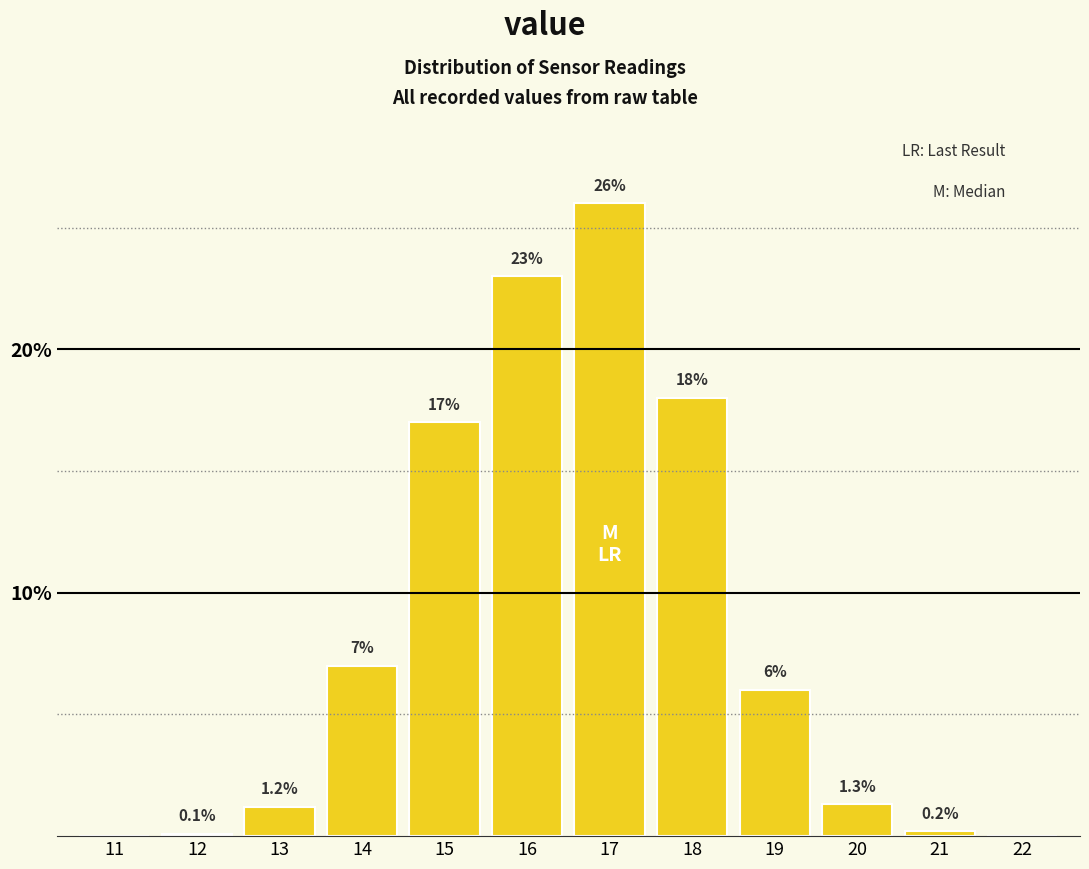

Reading right to left, list all the values displayed in this chart.

22=0.0	21=0.2	20=1.3	19=6.0	18=18.0	17=26.0	16=23.0	15=17.0	14=7.0	13=1.2	12=0.1	11=0.0